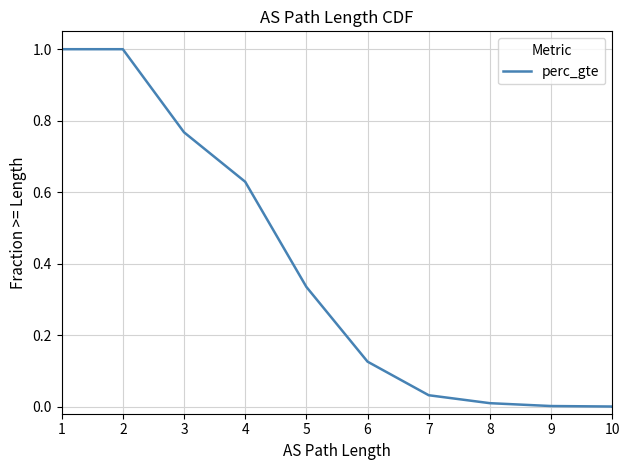

At which label is the value closest to 0?

10